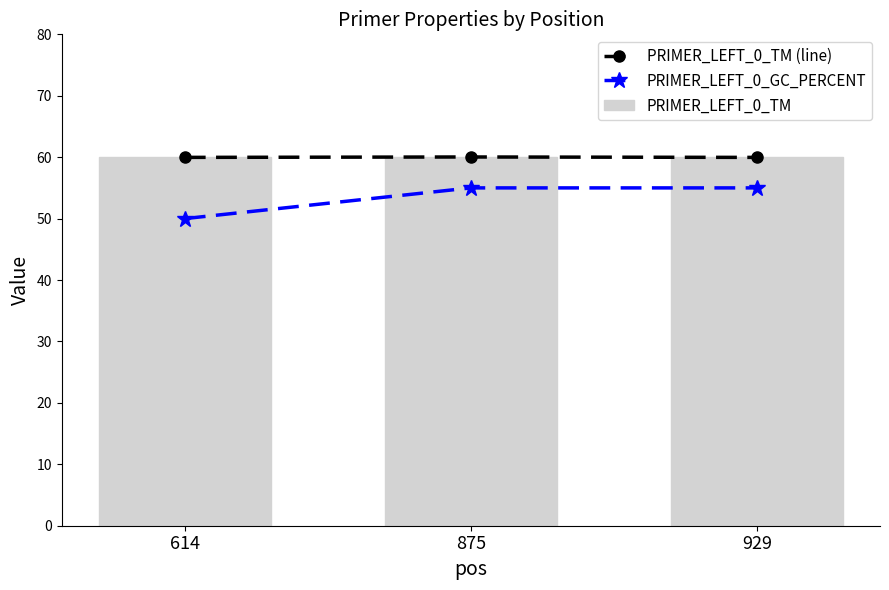

Which series has the largest total across all categories?

PRIMER_LEFT_0_TM (line)